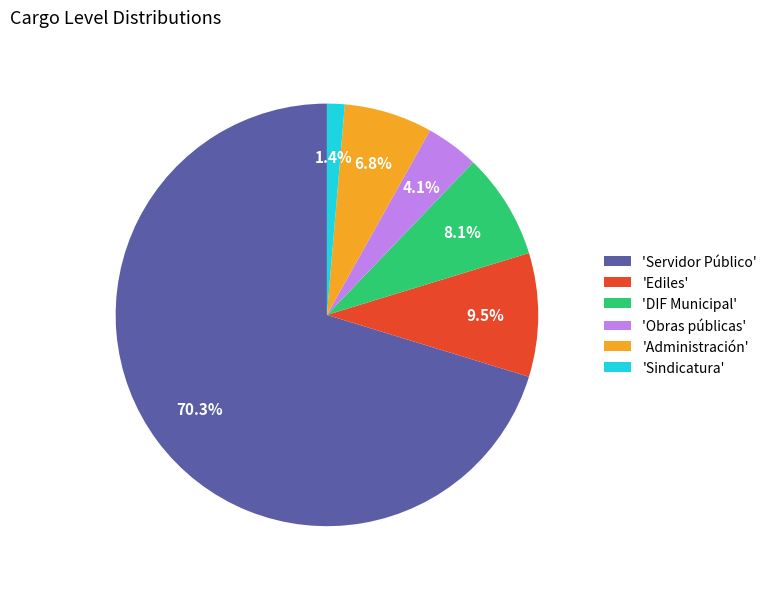

How much of the chart is everything except 'Ediles'?

90.5%